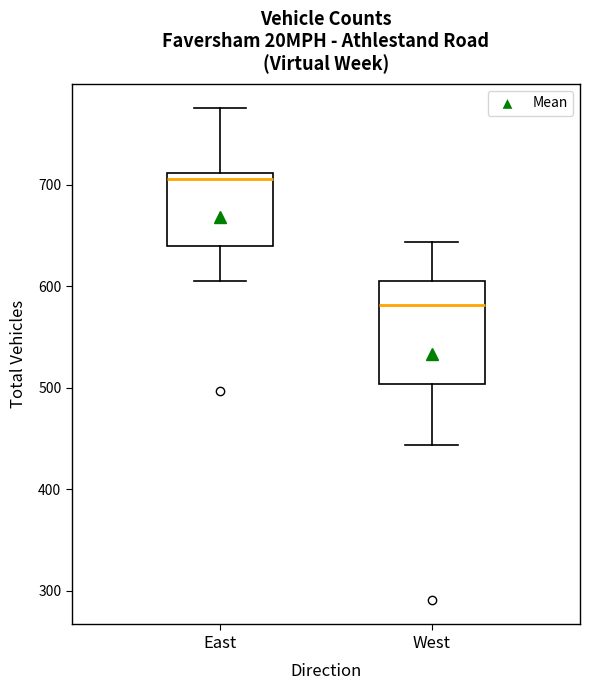

Reading left to right, transcribe this box plot: for each box, give where its median line is, the range the box spans, and where its two whiskers end, as read against the y-axis. The values are not printed on the chart, so give them approximately, as read against the axis.

East: median 710 (just below the box's upper edge), box 640 to 710, whiskers 610 to 780
West: median 580, box 500 to 610, whiskers 440 to 640